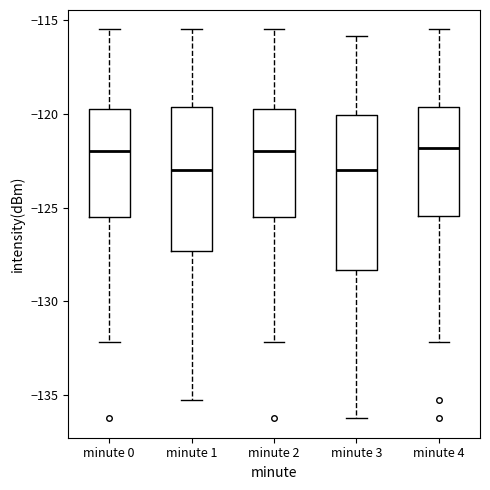

Comparing the boxes themselves (not the whiskers), which one is the tallest?

minute 3